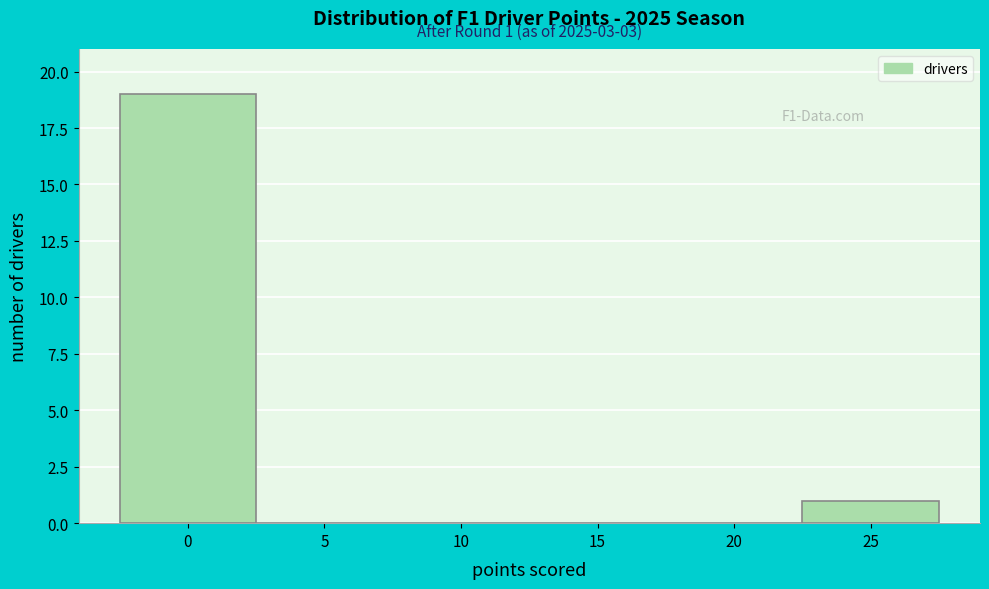

Over which range of the x-axis is the bar tallest?

-2.5 to 2.5